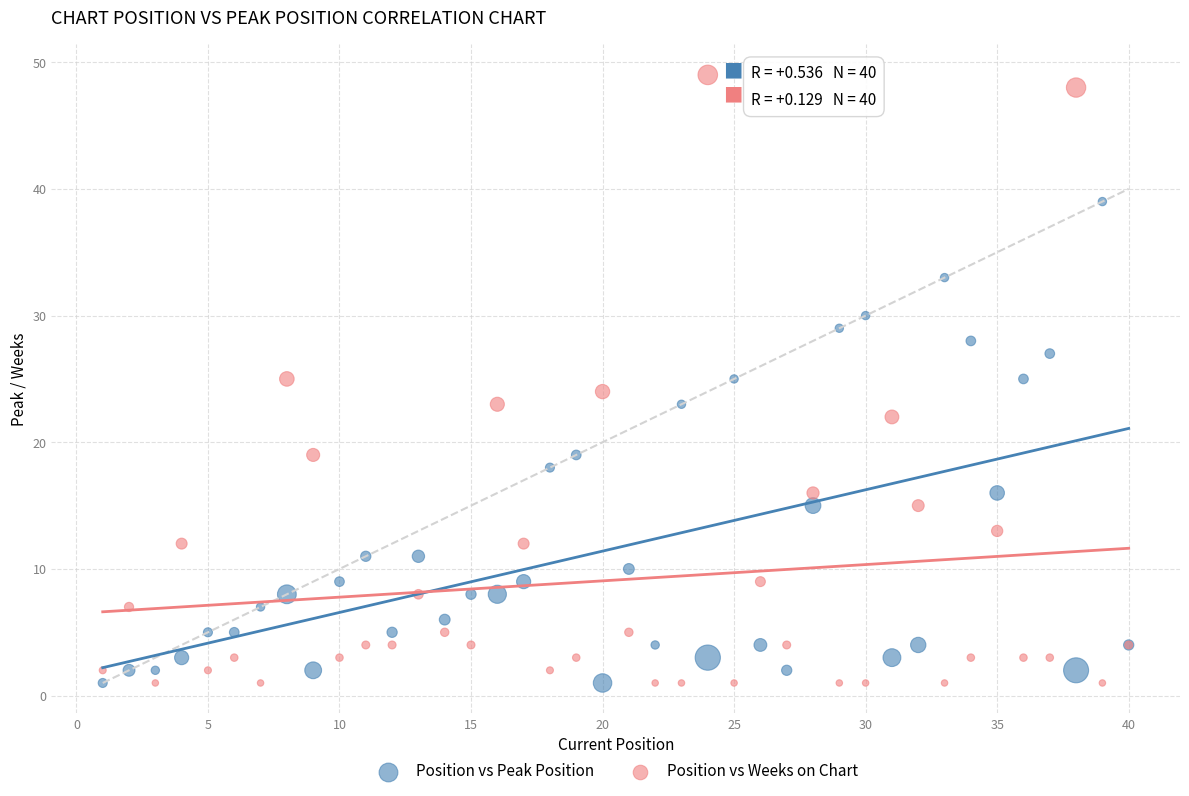

Which series has the largest Y range (max minus min)?

Position vs Weeks on Chart